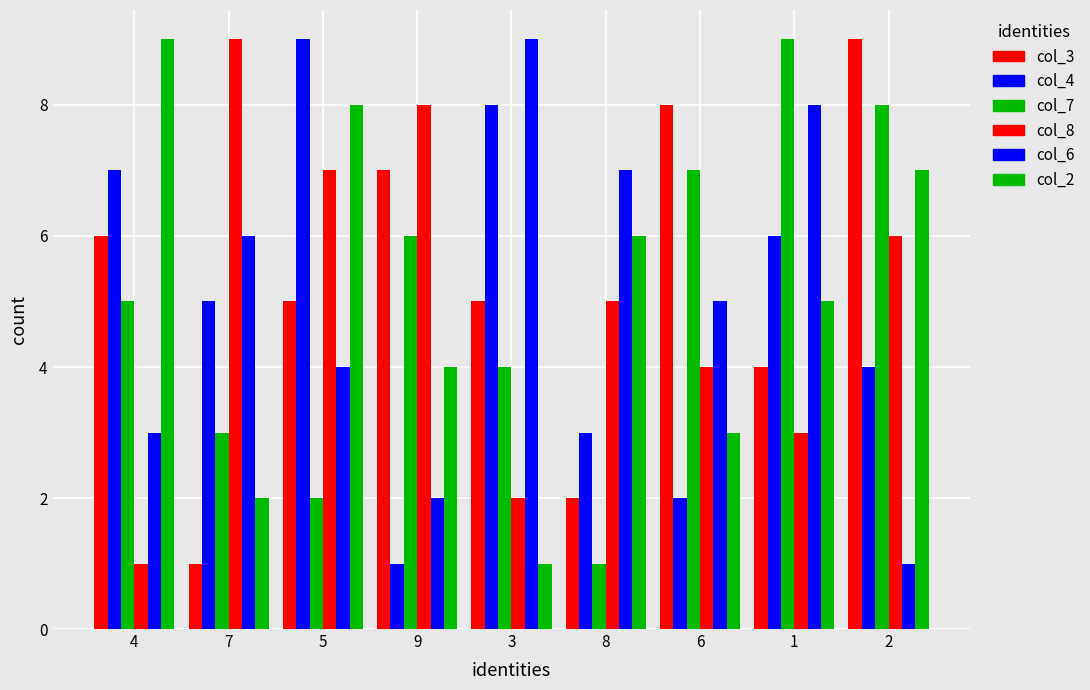

Count the number of categories in the chart.

9